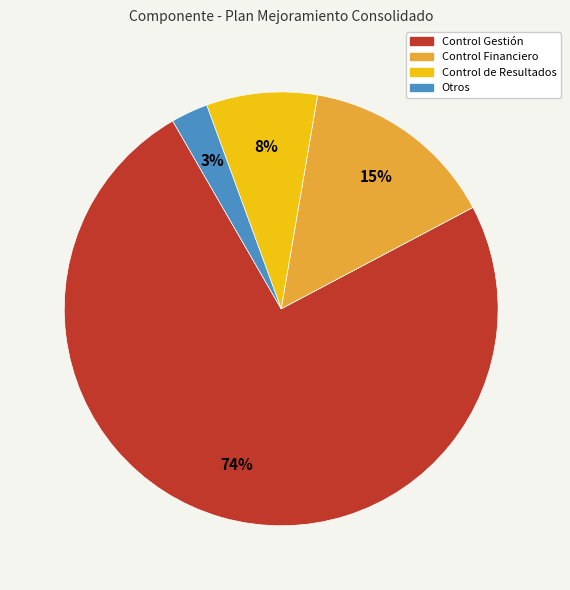

Is there any slice that represents more than half of the pie?

Yes